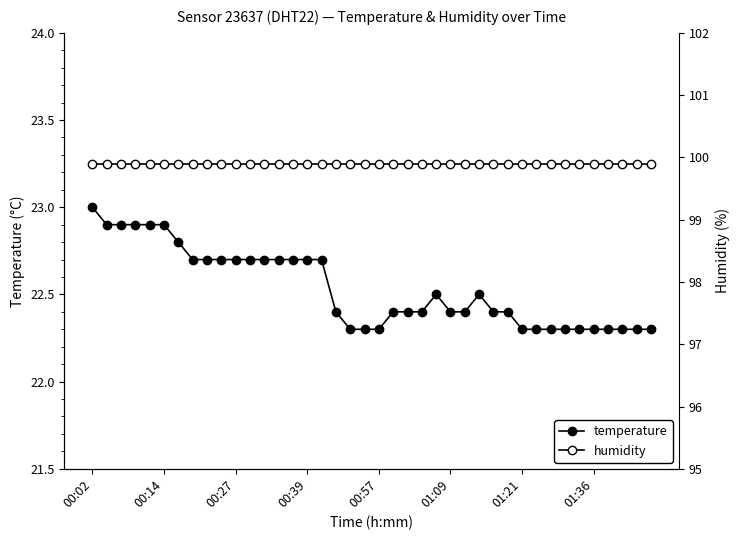

Which series has the largest range (max minus min)?

temperature